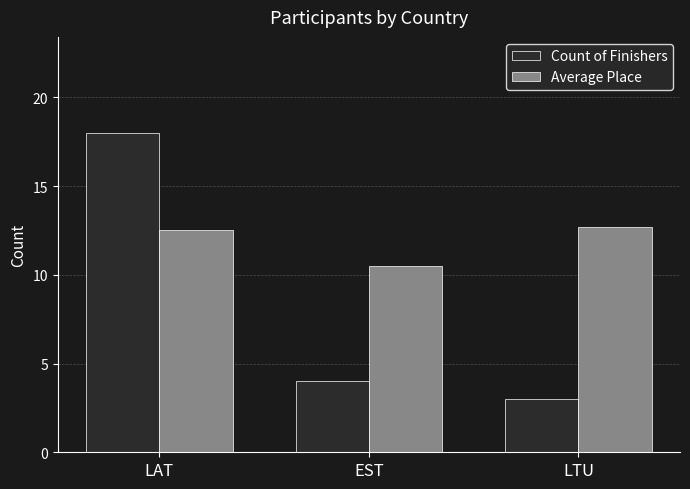

At which category does the chart reach its peak across all series?

LAT